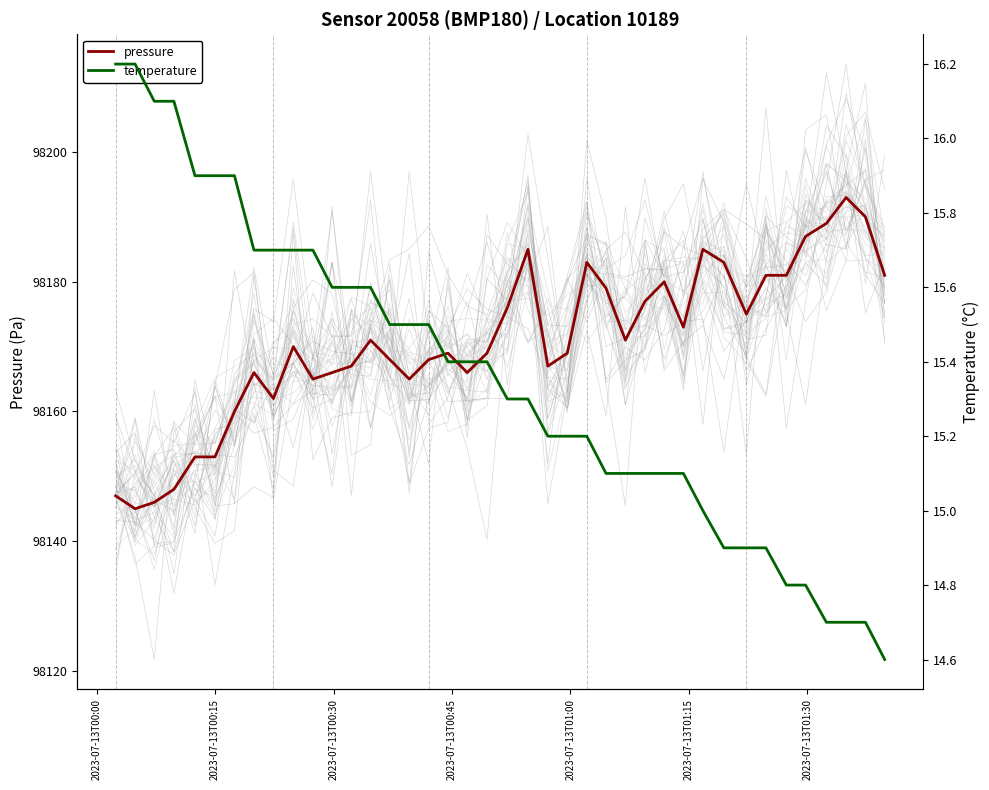

Rank the series by their maximum value, from lowest to highest.

temperature, pressure